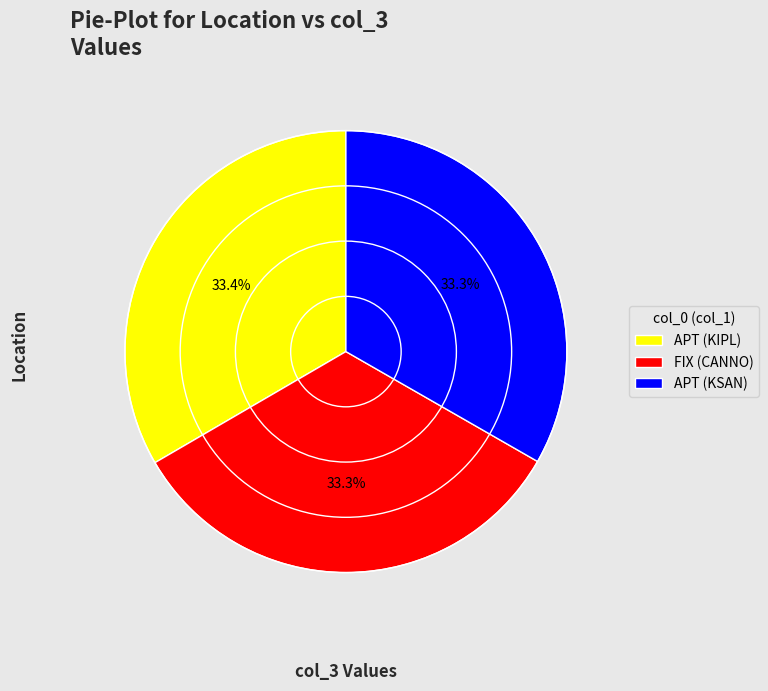

What percentage do FIX (CANNO) and APT (KIPL) together represent?

66.7%